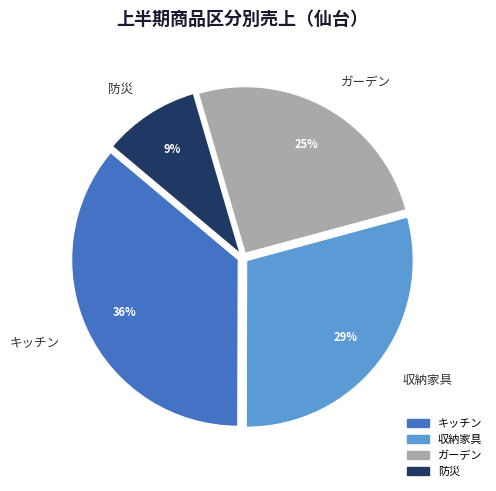

Which has a higher value, キッチン or ガーデン?

キッチン